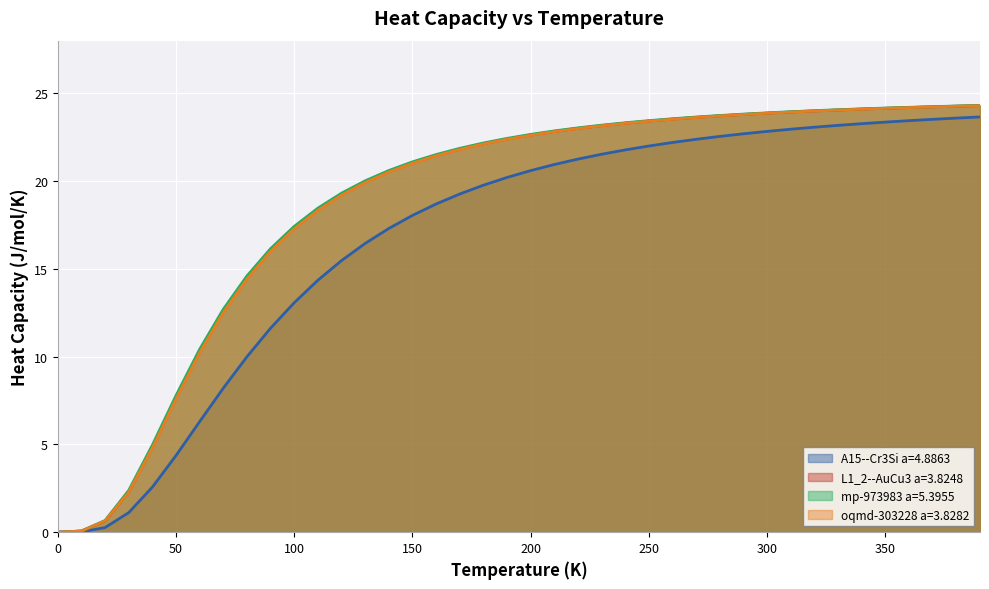

The A15--Cr3Si a=4.8863 series shows 18.0 at 150. True or false?

True